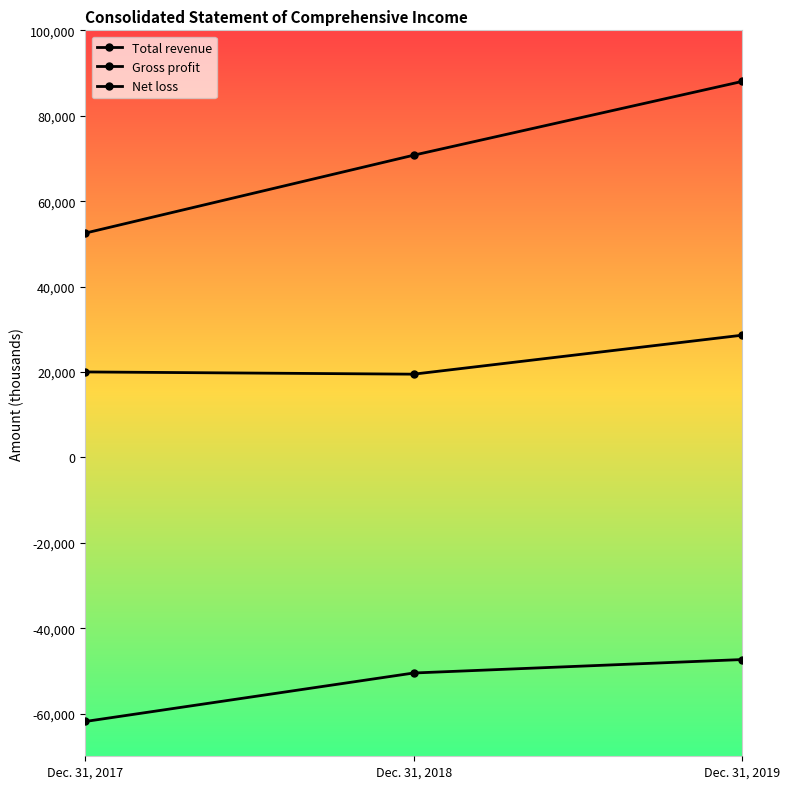

Between Dec. 31, 2019 and Dec. 31, 2018, which is larger?

Dec. 31, 2019